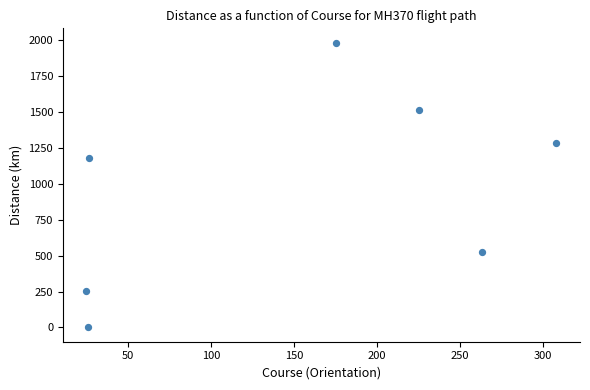

What is the range of Y values (max minus min)?

1980